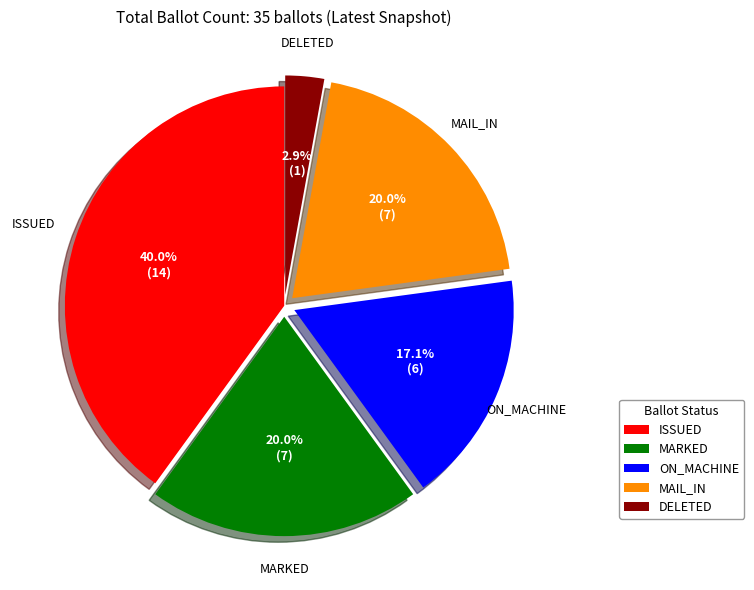

What is the ratio of the value at ON_MACHINE to the value at MARKED?

0.9